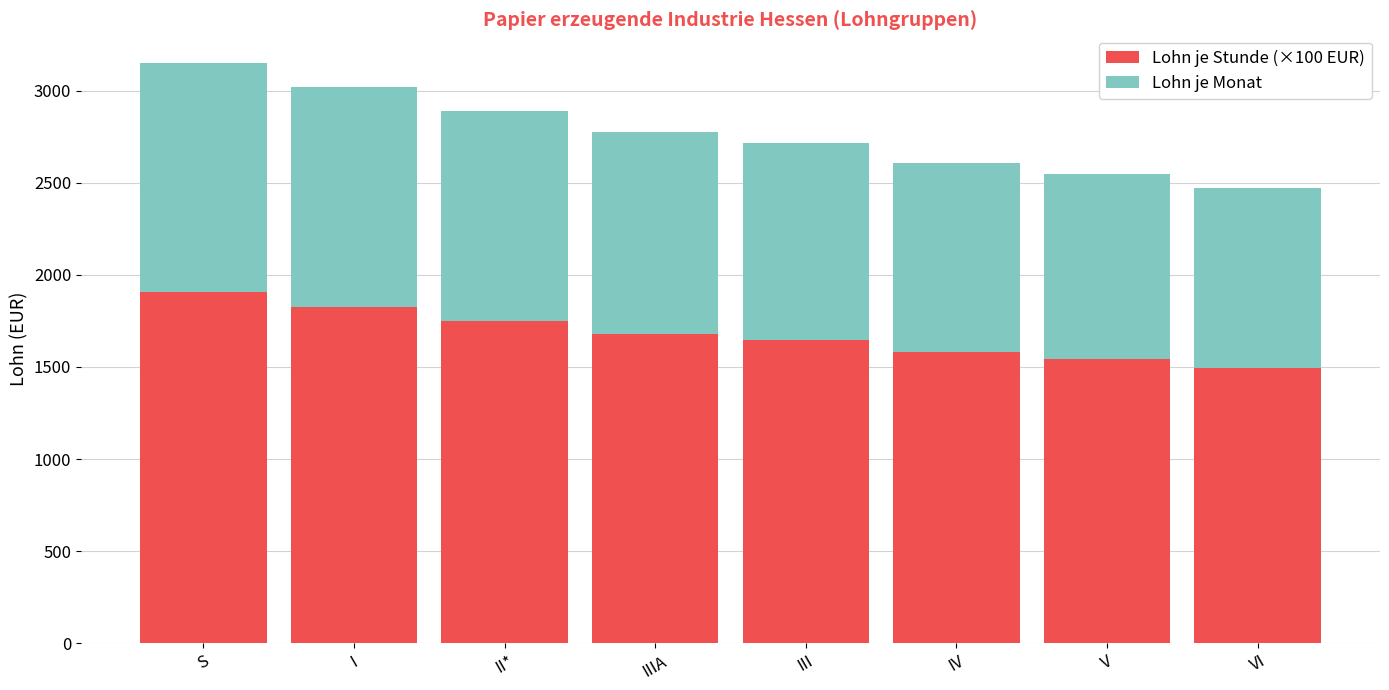

The Lohn je Stunde (×100 EUR) series shows 1679.0 at IIIA. True or false?

True